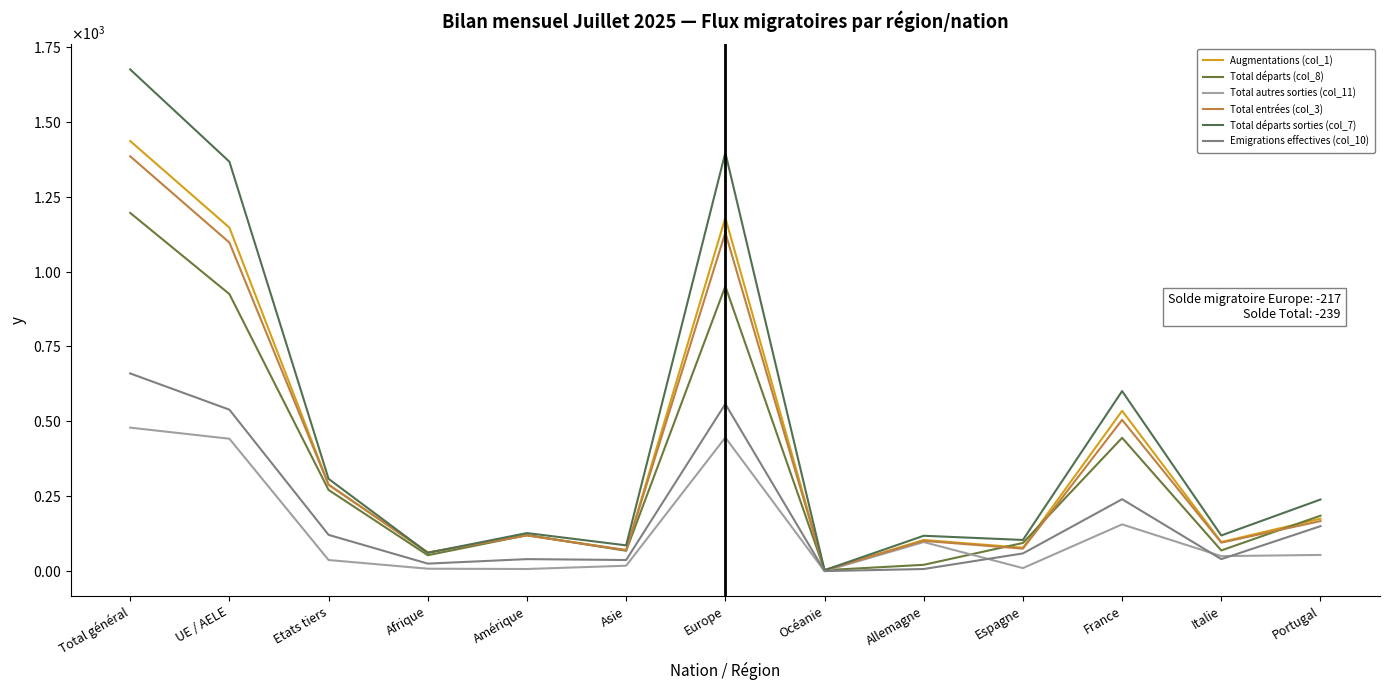

Which series changed the most between Total général and Espagne?

Total départs sorties (col_7)